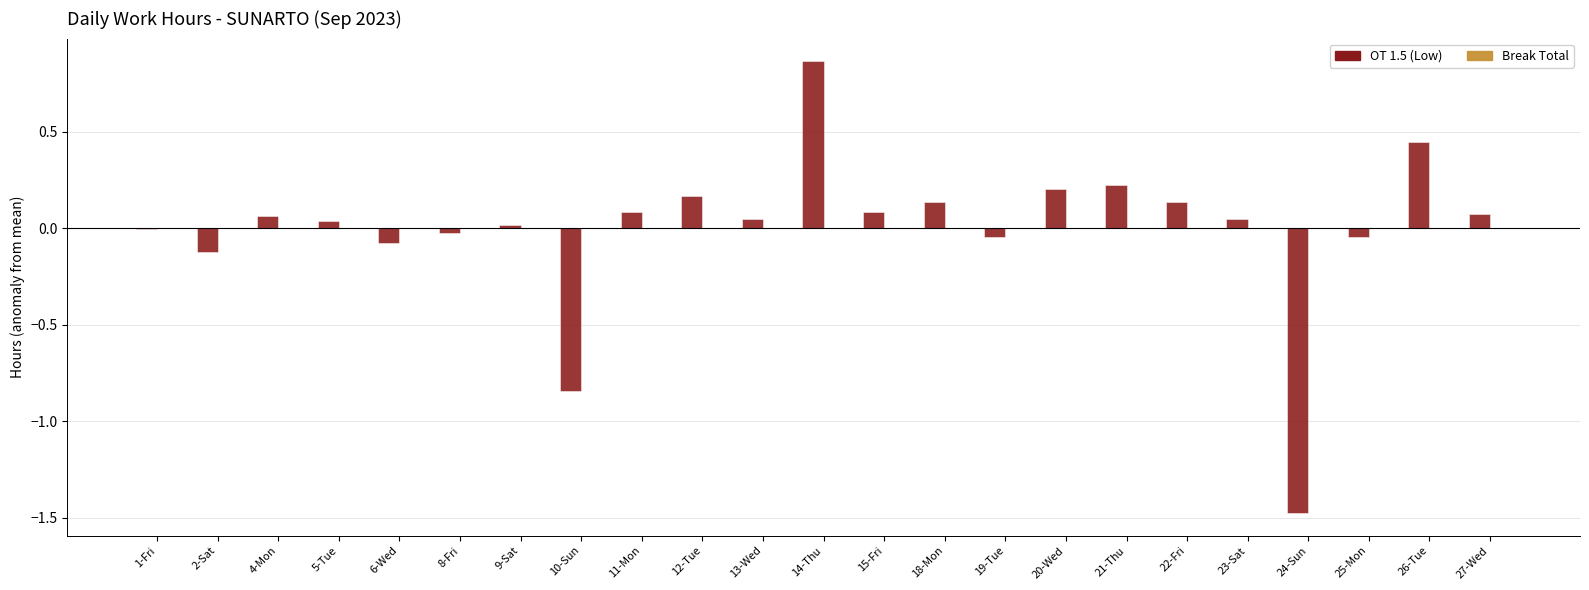

Is it true that the value at 12-Tue is 0.2?

True